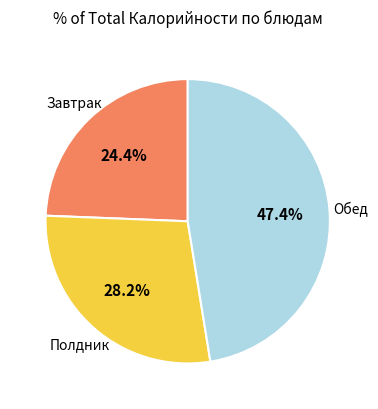

Does any single category account for the majority?

No